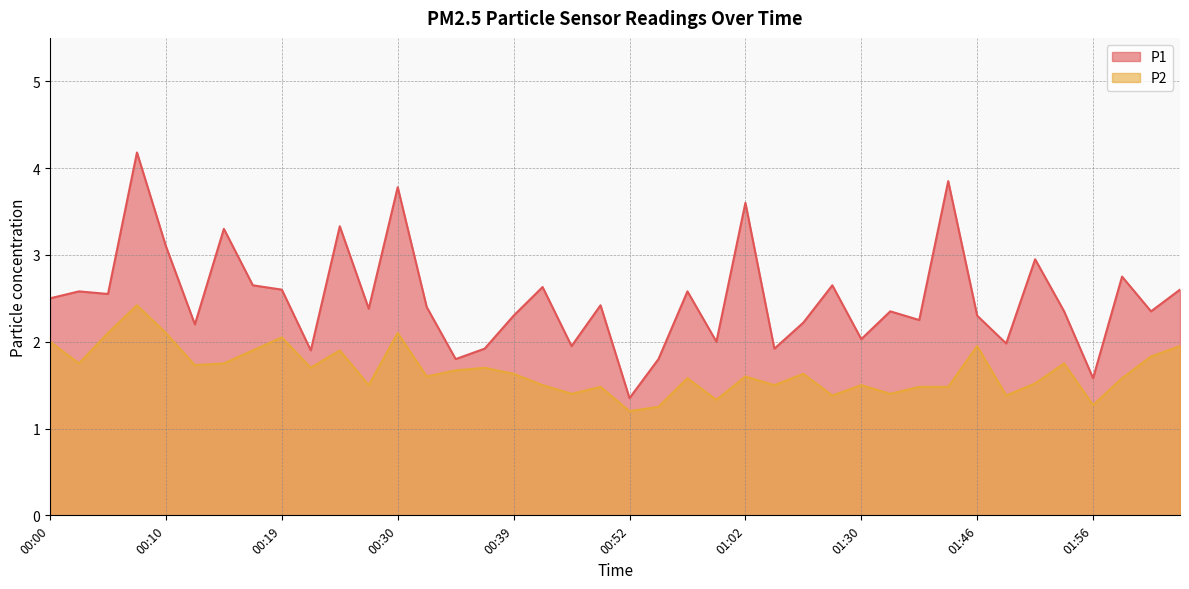

True or false: P2 and P1 intersect in this chart.

False